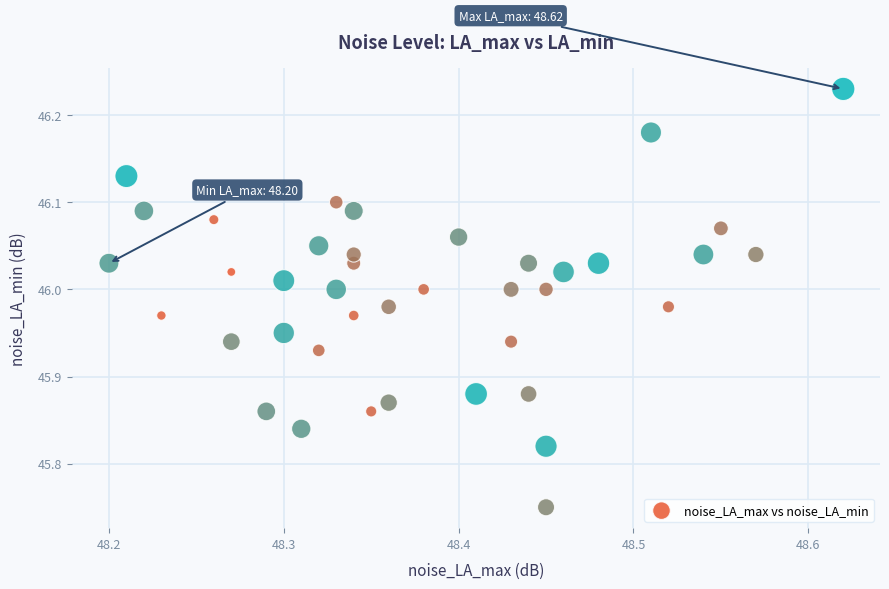

What is the range of X values (max minus min)?

0.4